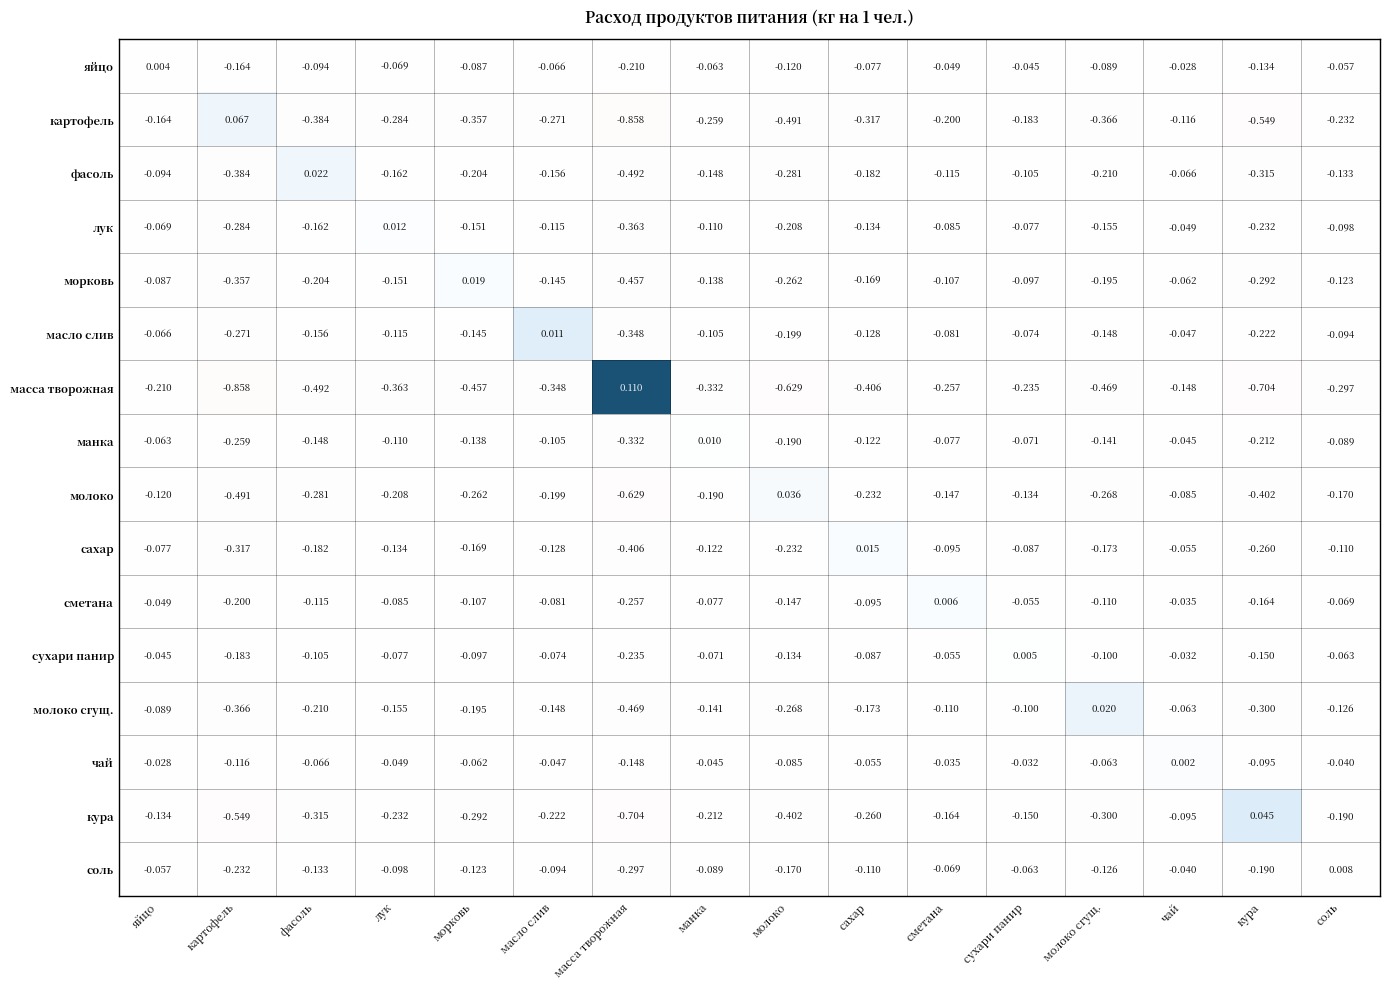

Which series has the largest range (max minus min)?

масса творожная